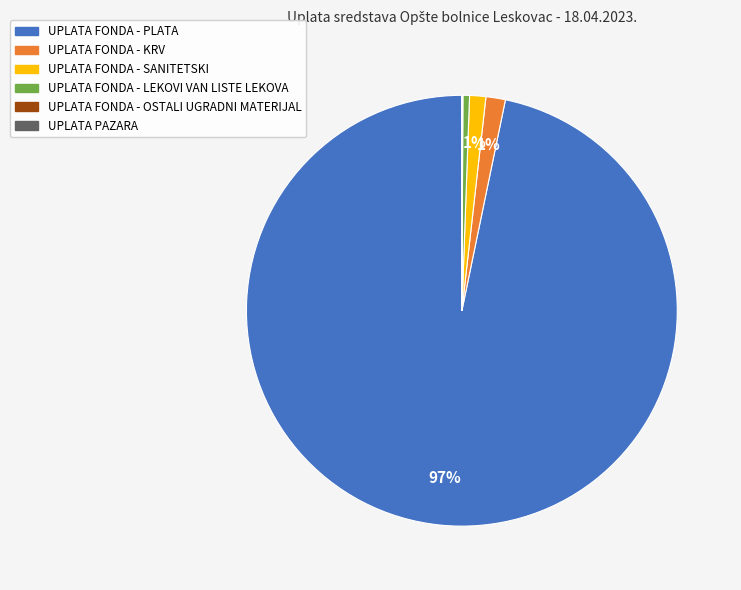

Which category has the biggest portion of the pie?

UPLATA FONDA - PLATA